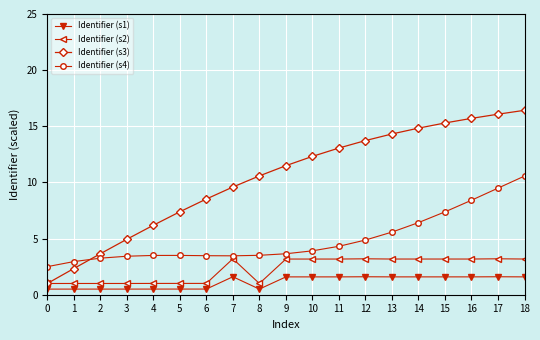

What is the difference between the maximum and minimum values in the Identifier (s1) series?

1.1